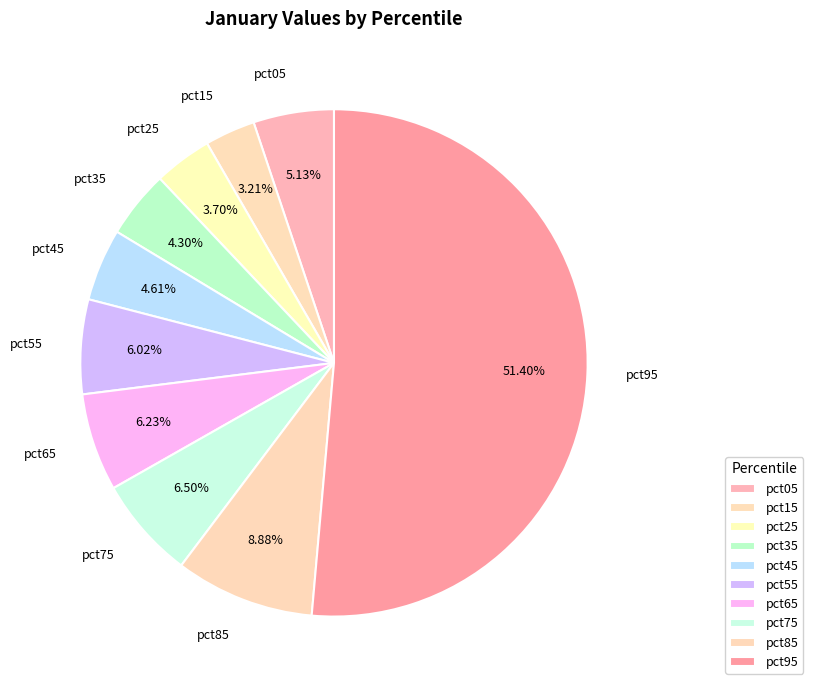

What percentage is the pct45 slice, to the nearest percent?

5%